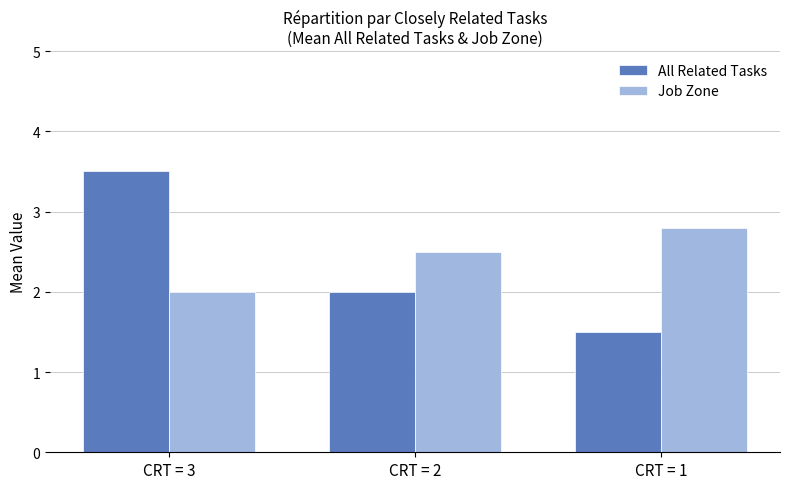

Reading right to left, what are all the values shown in this chart?

All Related Tasks: 1.5	2.0	3.5
Job Zone: 2.8	2.5	2.0